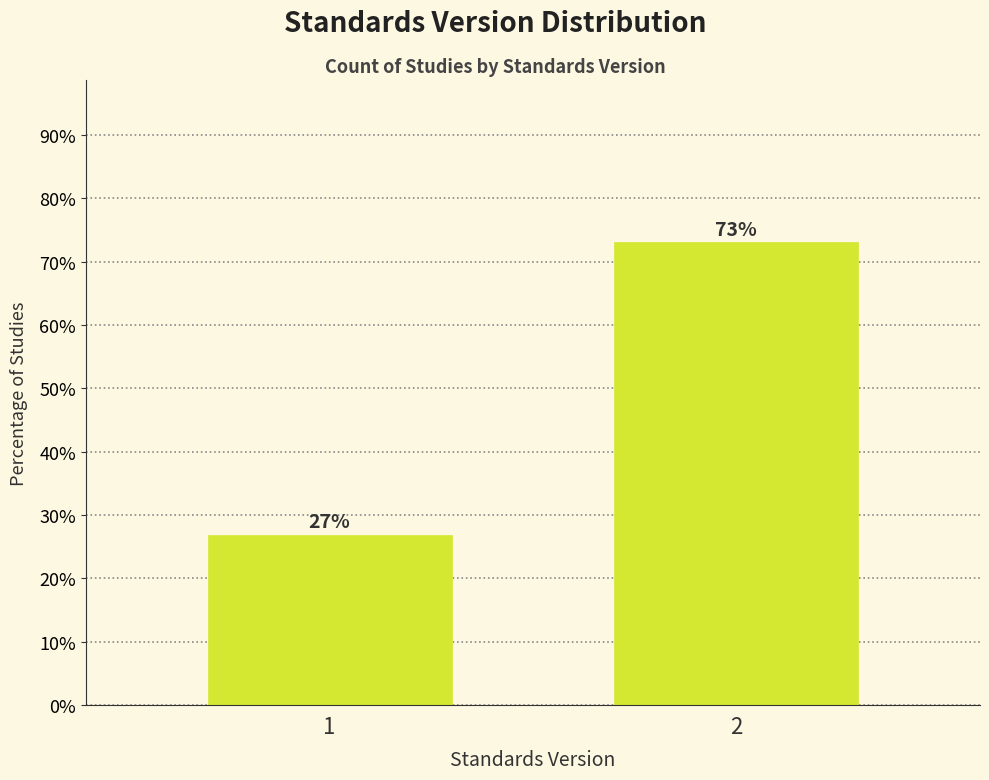

What is the maximum value shown in the chart?

73.1